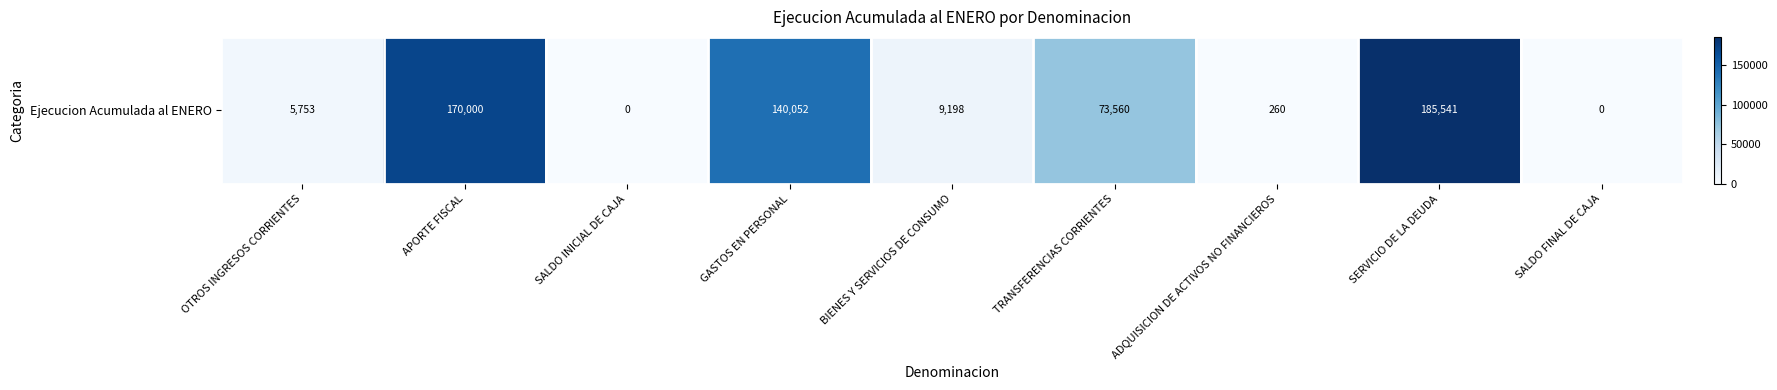

What is the maximum value shown in the chart?

185541